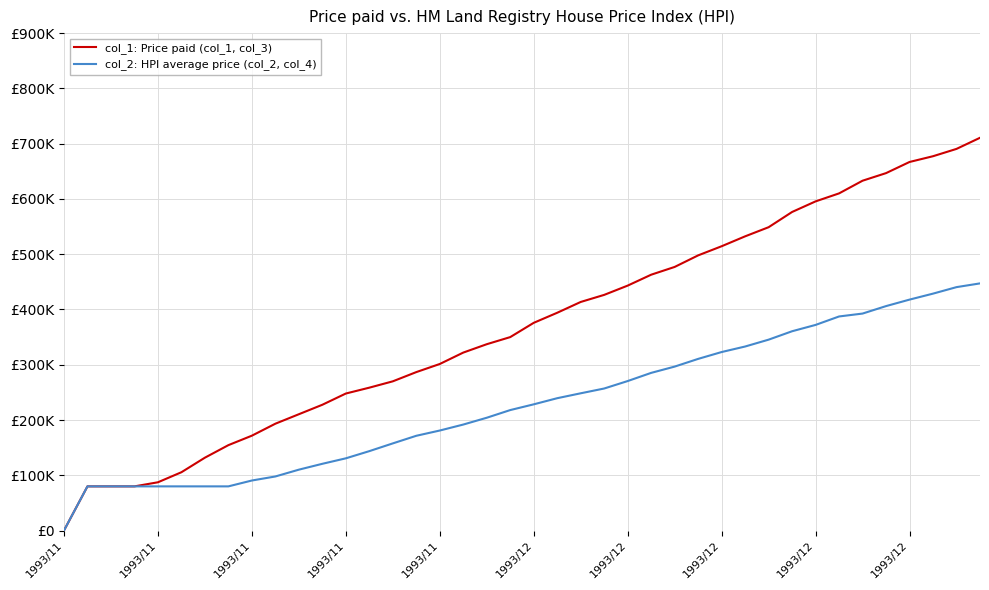

Where is col_2: HPI average price (col_2, col_4) nearest to the value 223690?

1993/12